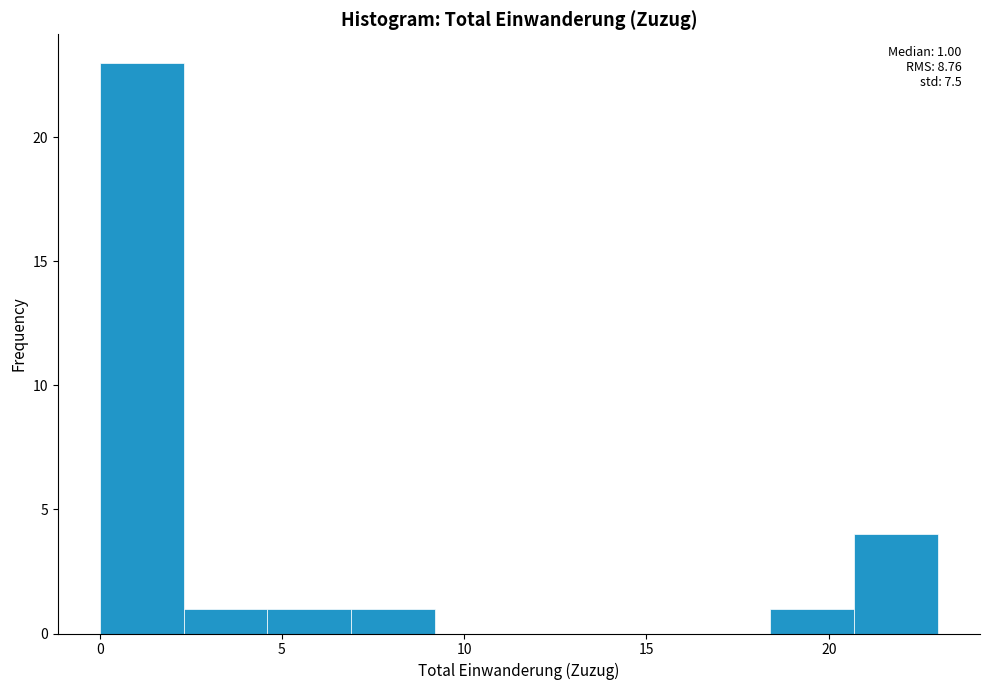

Over which range of the x-axis is the bar tallest?

0.0 to 2.3